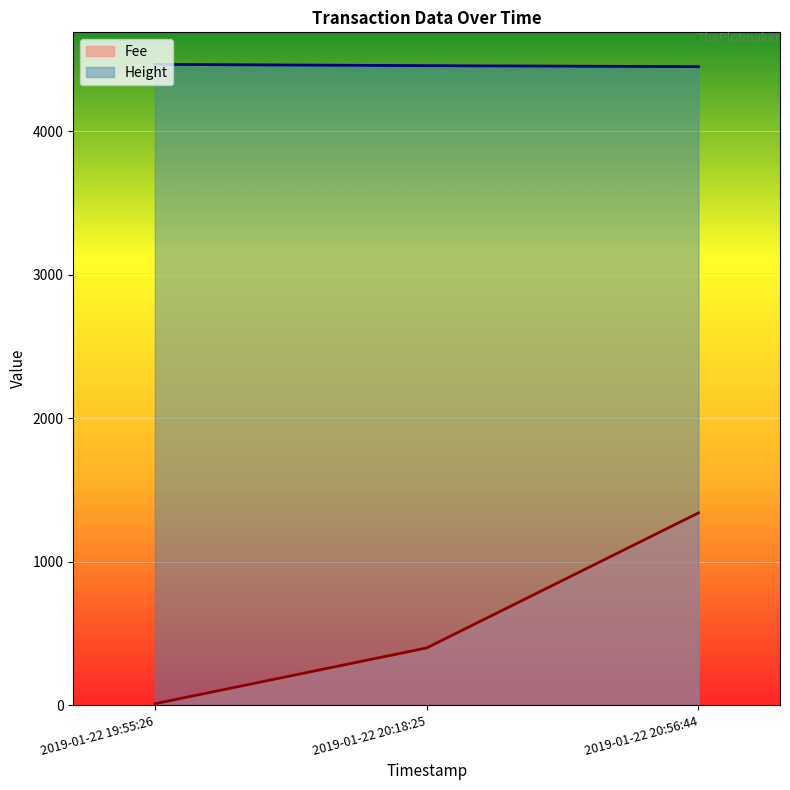

How many data points in Height are above 4456?

1